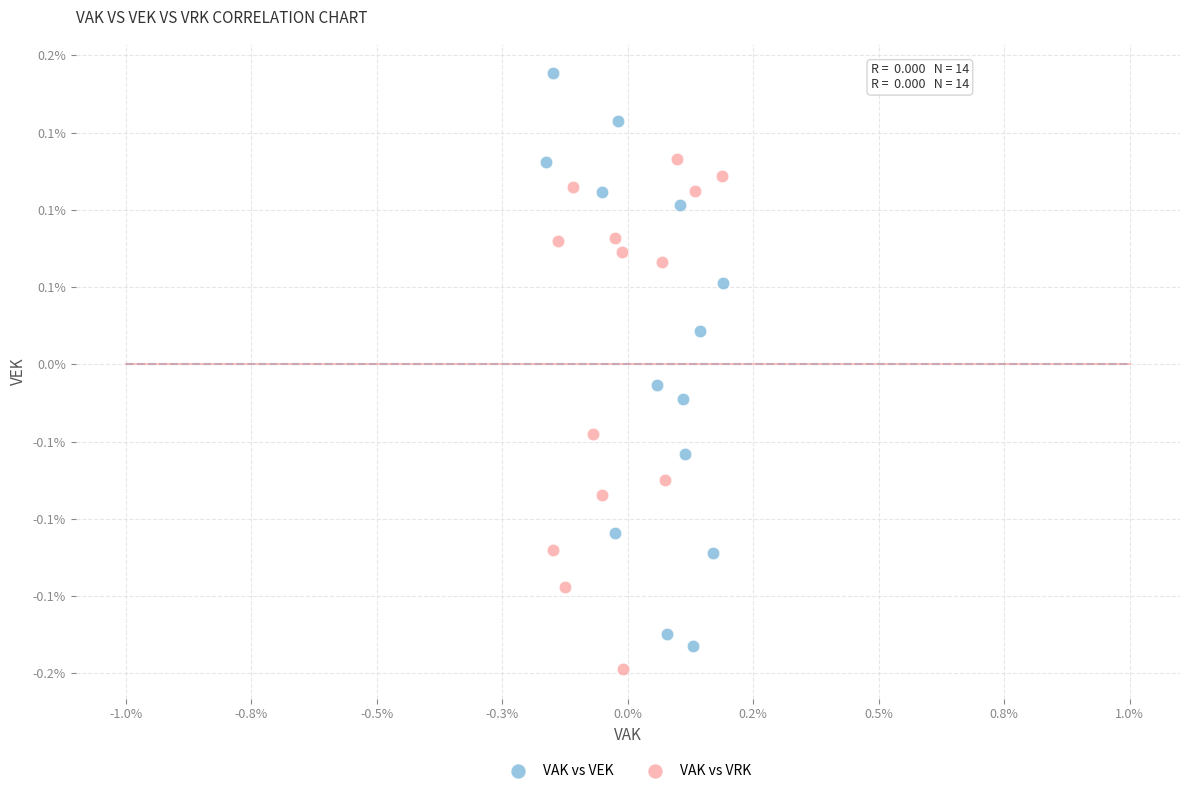

Which series has the widest spread of Y values?

VAK vs VEK